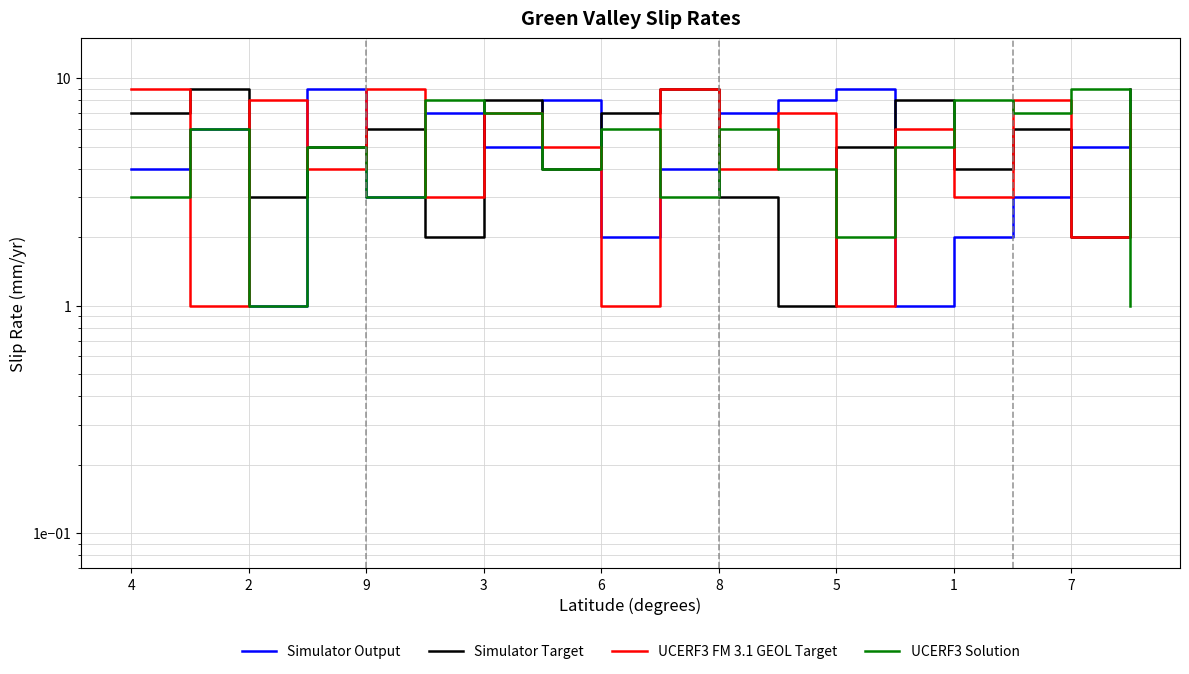

Where is the first local minimum for Simulator Output?

2